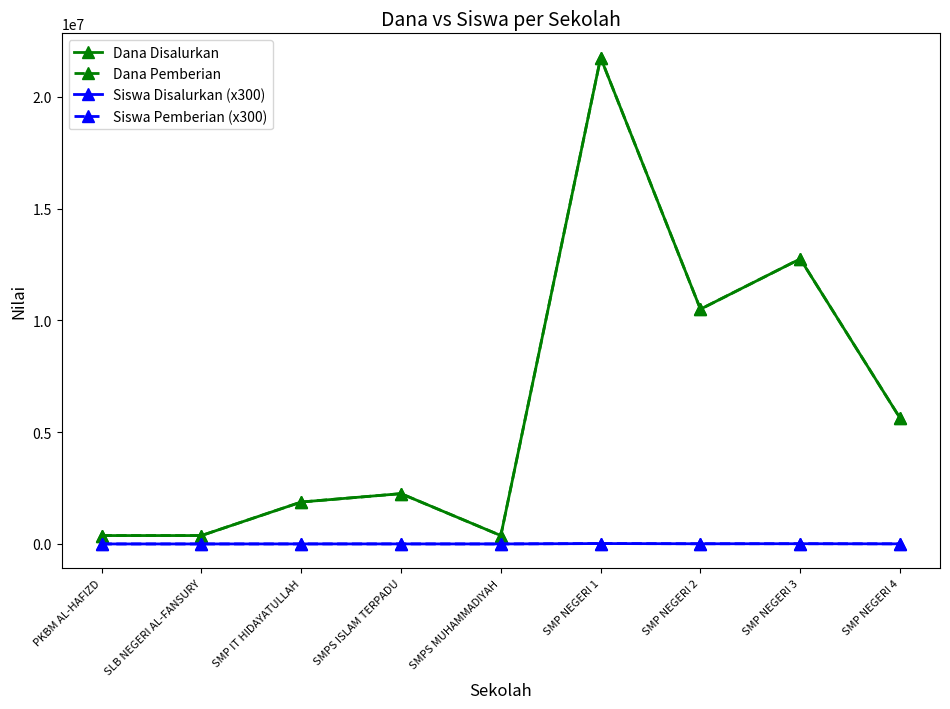

Is this an area chart (filled region under the line)?

No